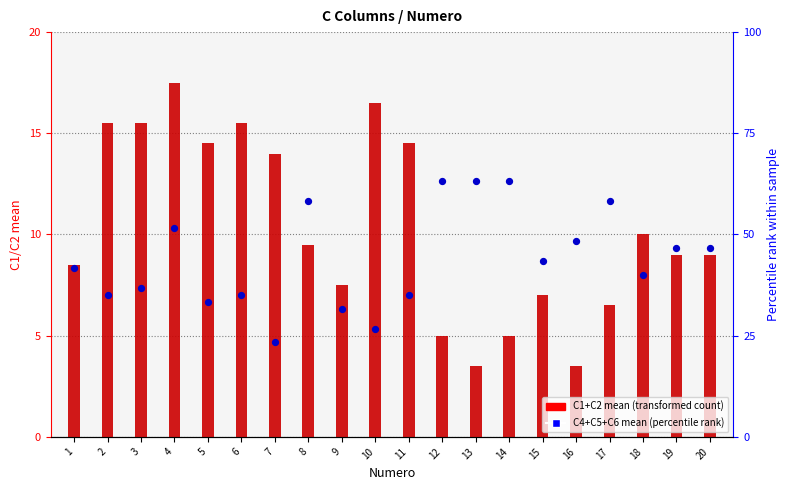

Which series has the largest total across all categories?

C4+C5+C6 mean (percentile rank)